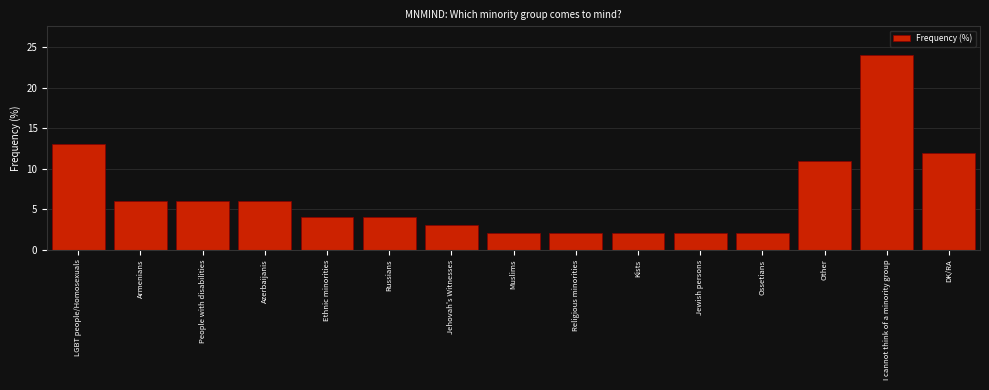

Reading left to right, what are all the values shown in this chart?

13	6	6	6	4	4	3	2	2	2	2	2	11	24	12